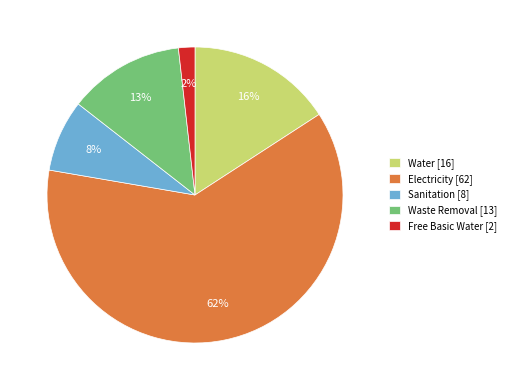

Is the sum of Water [16] and Sanitation [8] greater than half?

No